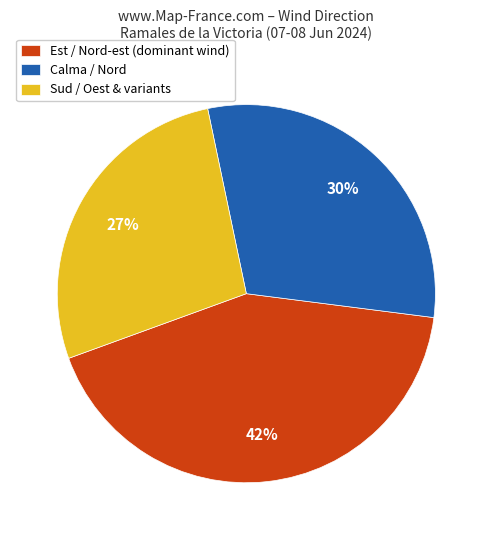

Does any single category account for the majority?

No